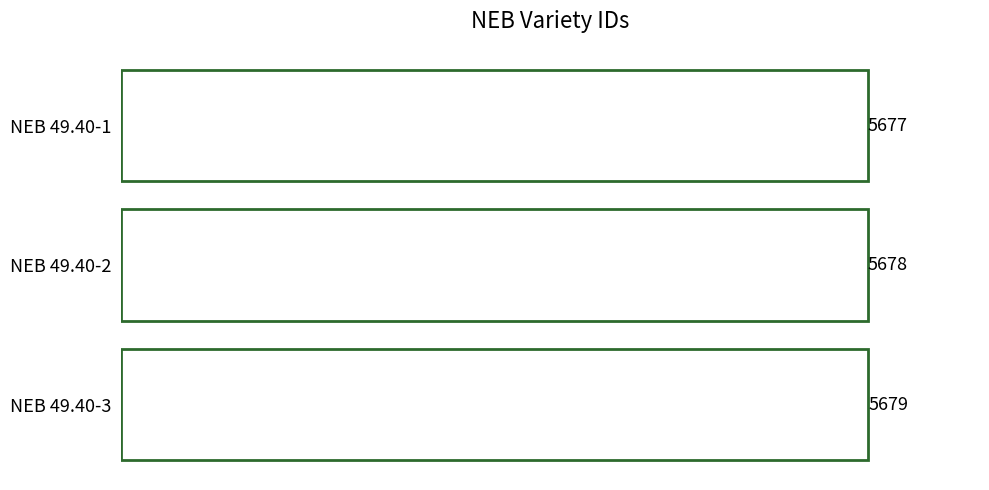

Where is the data nearest to the value 5678?

NEB 49.40-2